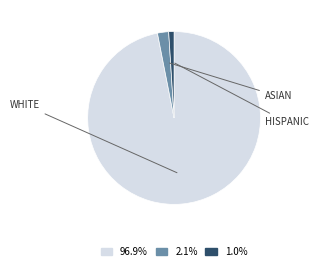

How many slices are in this pie chart?

3